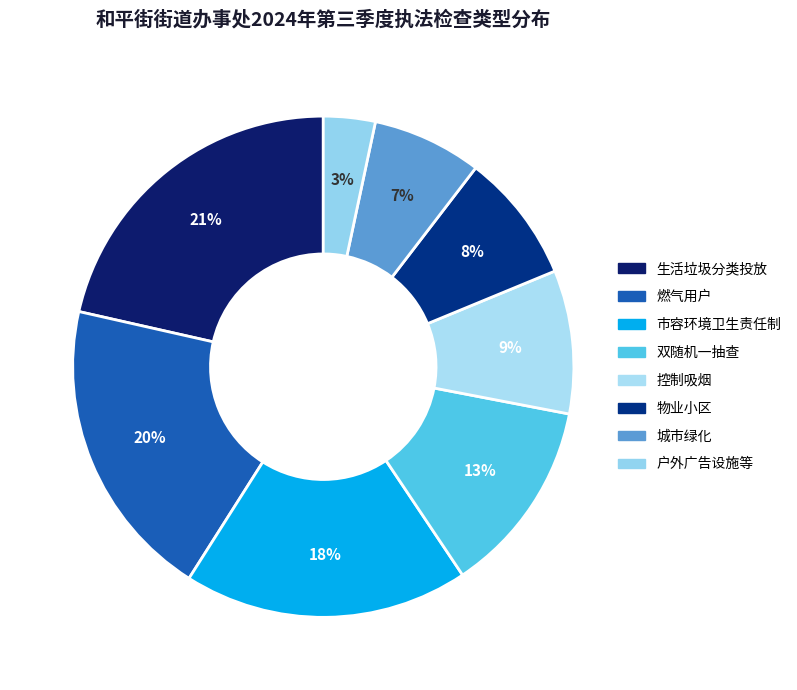

How many segments does this pie chart have?

8